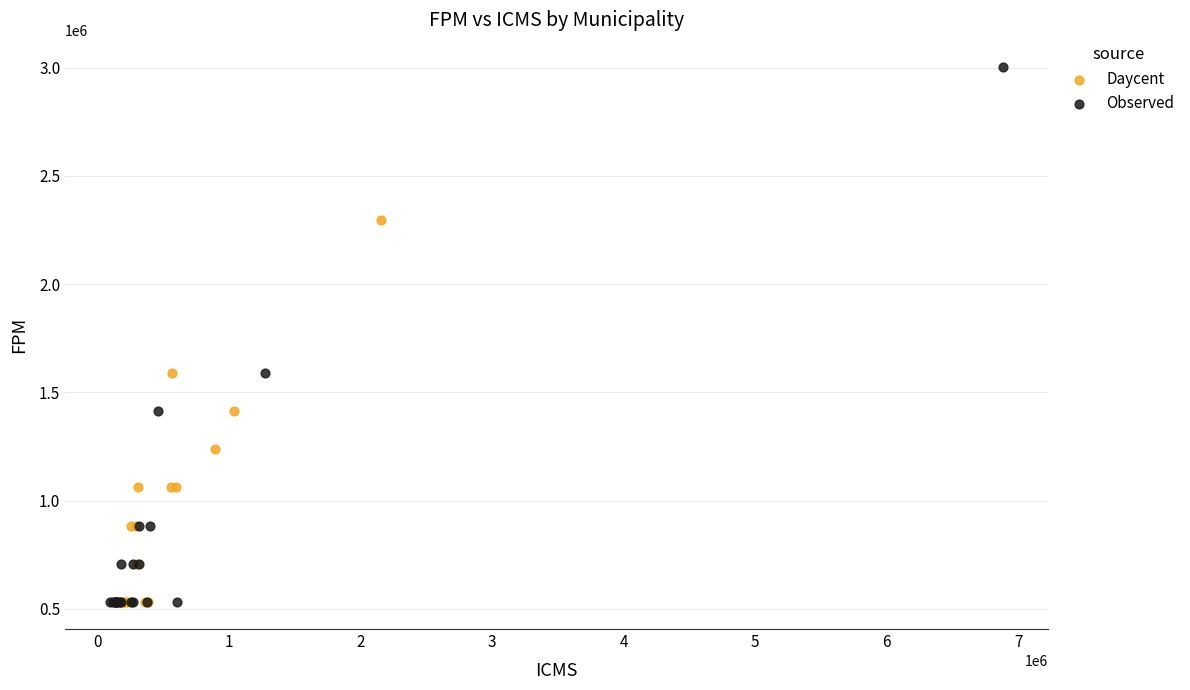

Which series reaches the maximum Y coordinate?

Observed